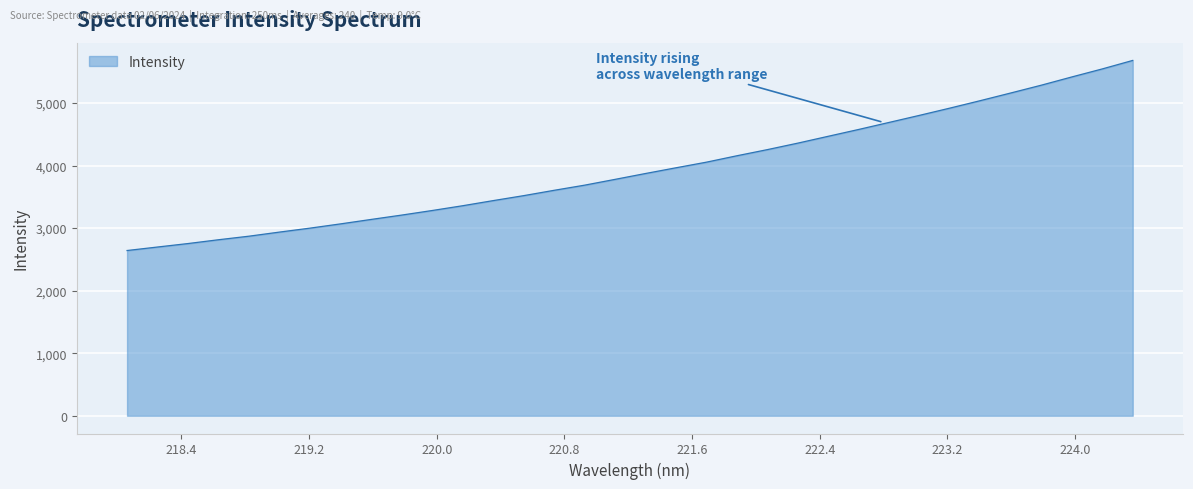

Reading left to right, extract all data points from this chart.

2641.6	2697.6	2753.2	2814.1	2871.1	2936.6	2999.8	3067.7	3138.5	3208.1	3281.2	3357.5	3439.3	3518.7	3604.2	3686.4	3779.1	3873.0	3964.4	4054.3	4156.7	4254.8	4358.7	4468.3	4577.5	4690.1	4803.4	4919.3	5038.8	5161.3	5285.6	5417.0	5545.2	5680.9